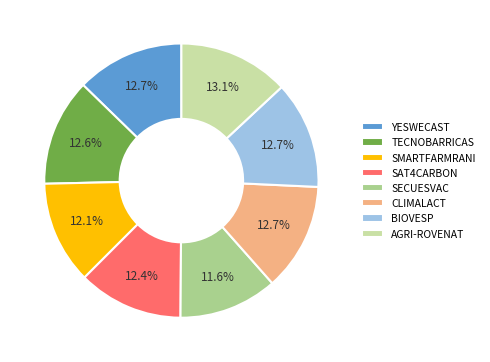

True or false: BIOVESP accounts for 26% of the total.

False